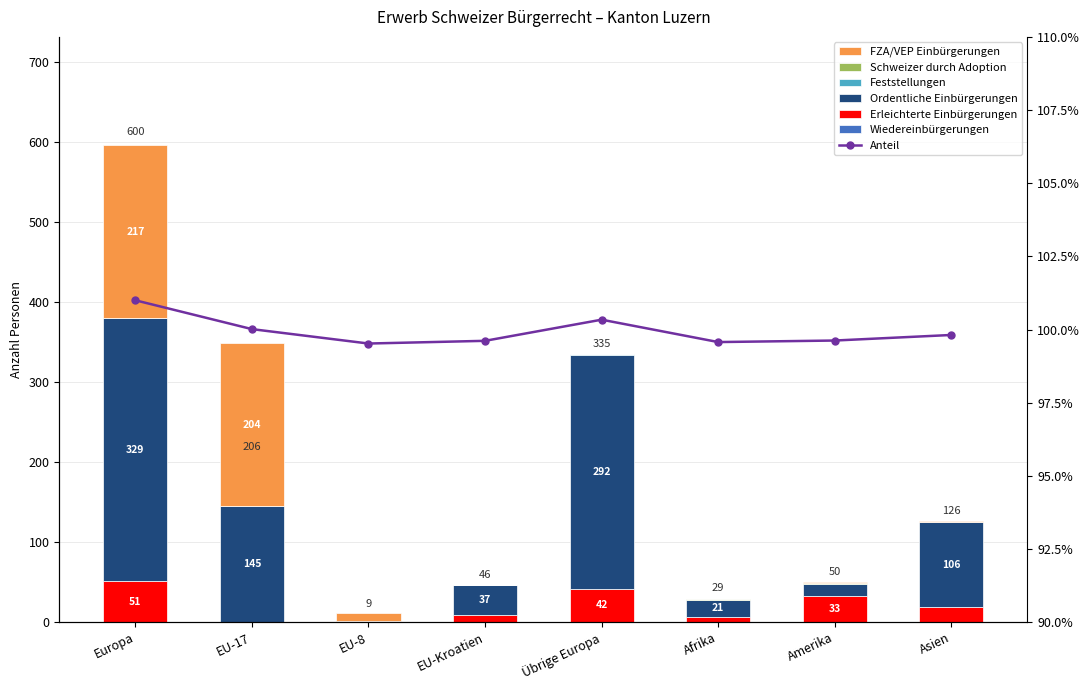

Is it true that Feststellungen equals -1 at Amerika?

False